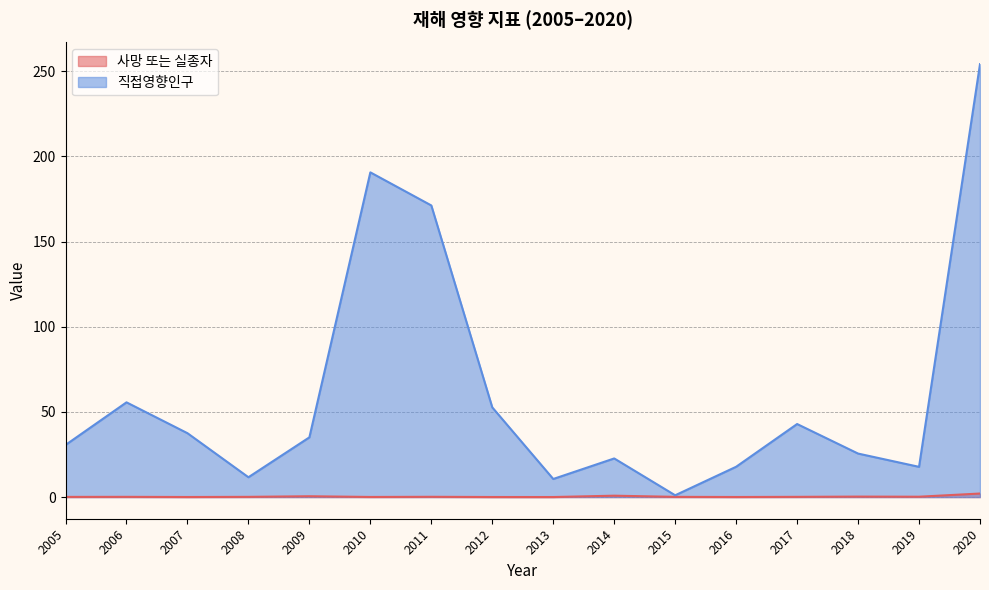

Does the chart have visible grid lines?

Yes